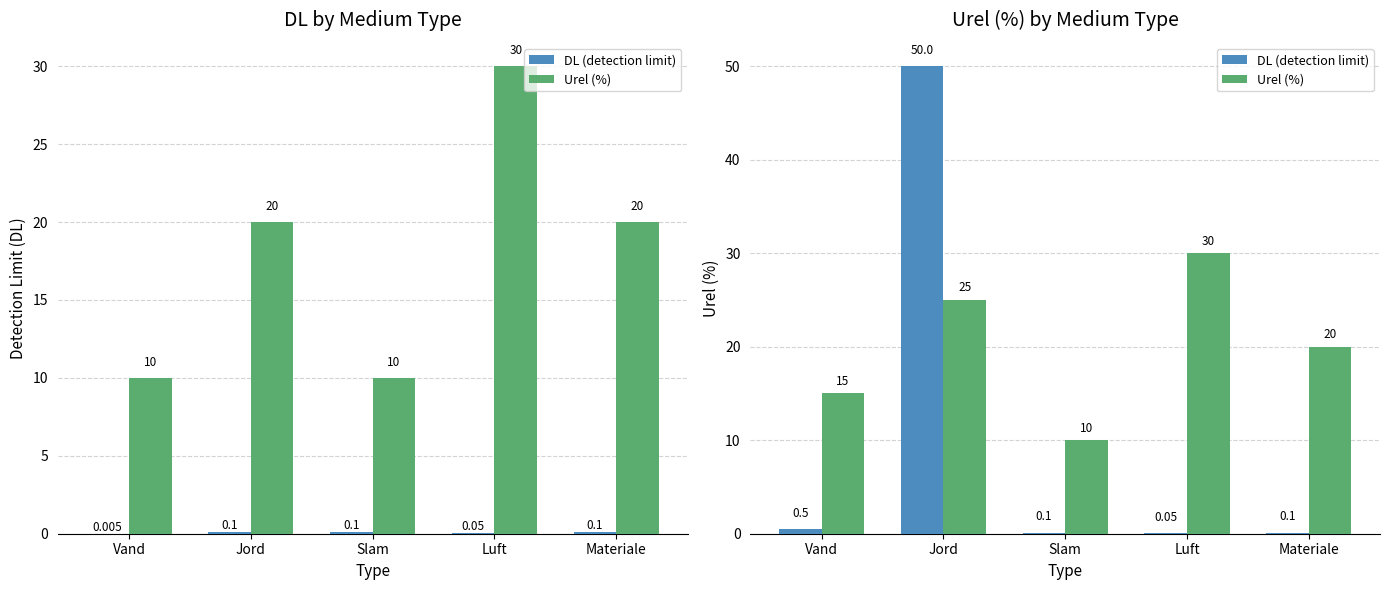

What is the sum of the Urel (%) values at Jord and Luft?

55.0